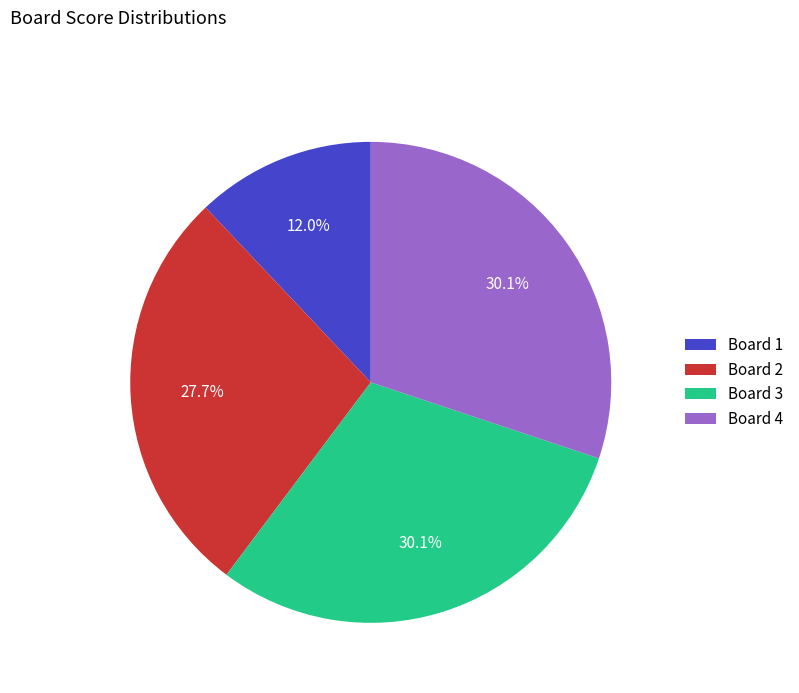

What percentage is NOT represented by Board 2?

72.3%